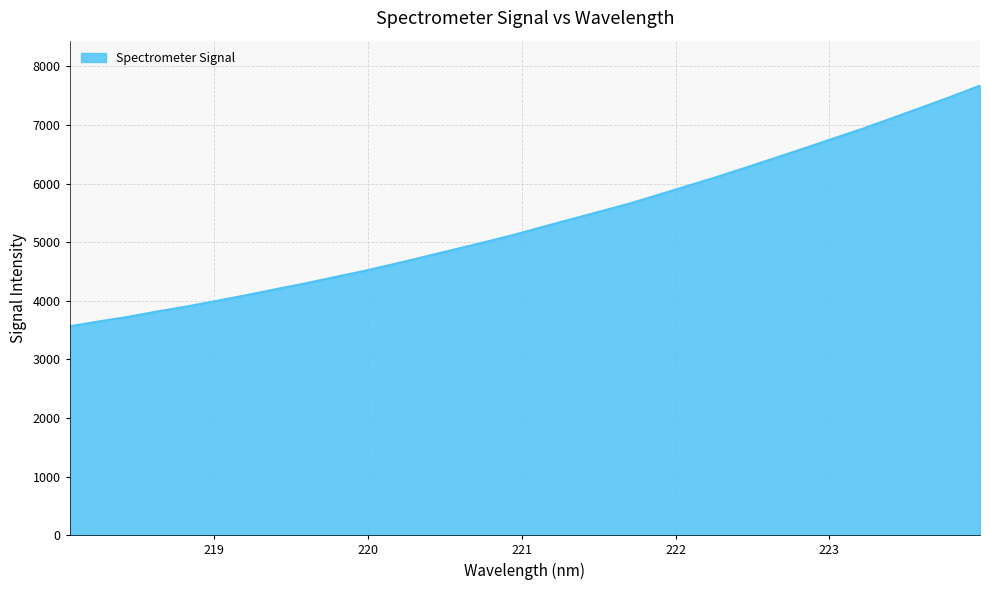

What is the minimum value shown in the chart?

3564.5